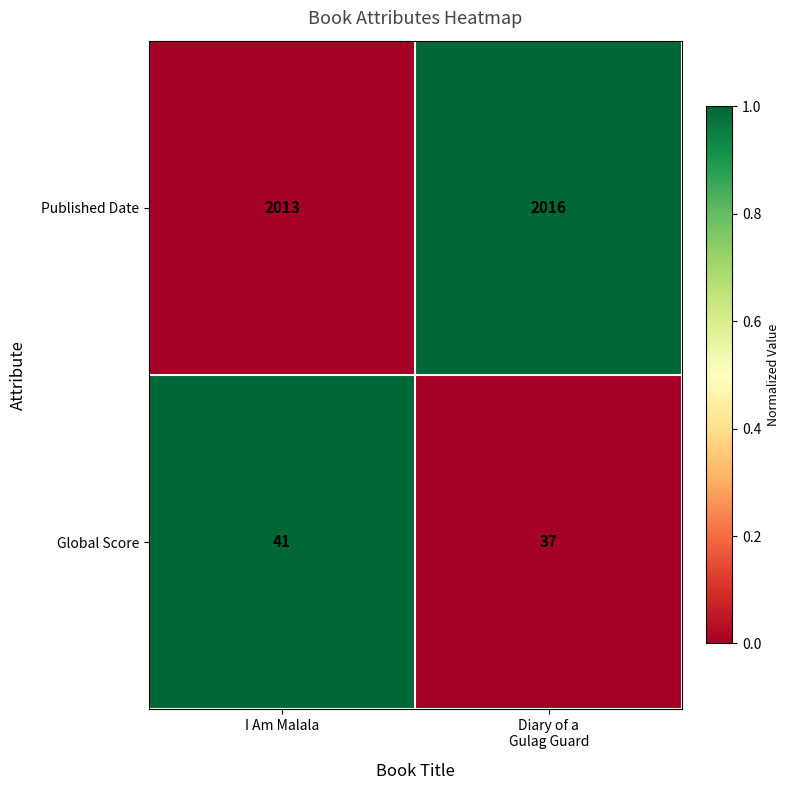

What is the minimum value shown in the chart?

37